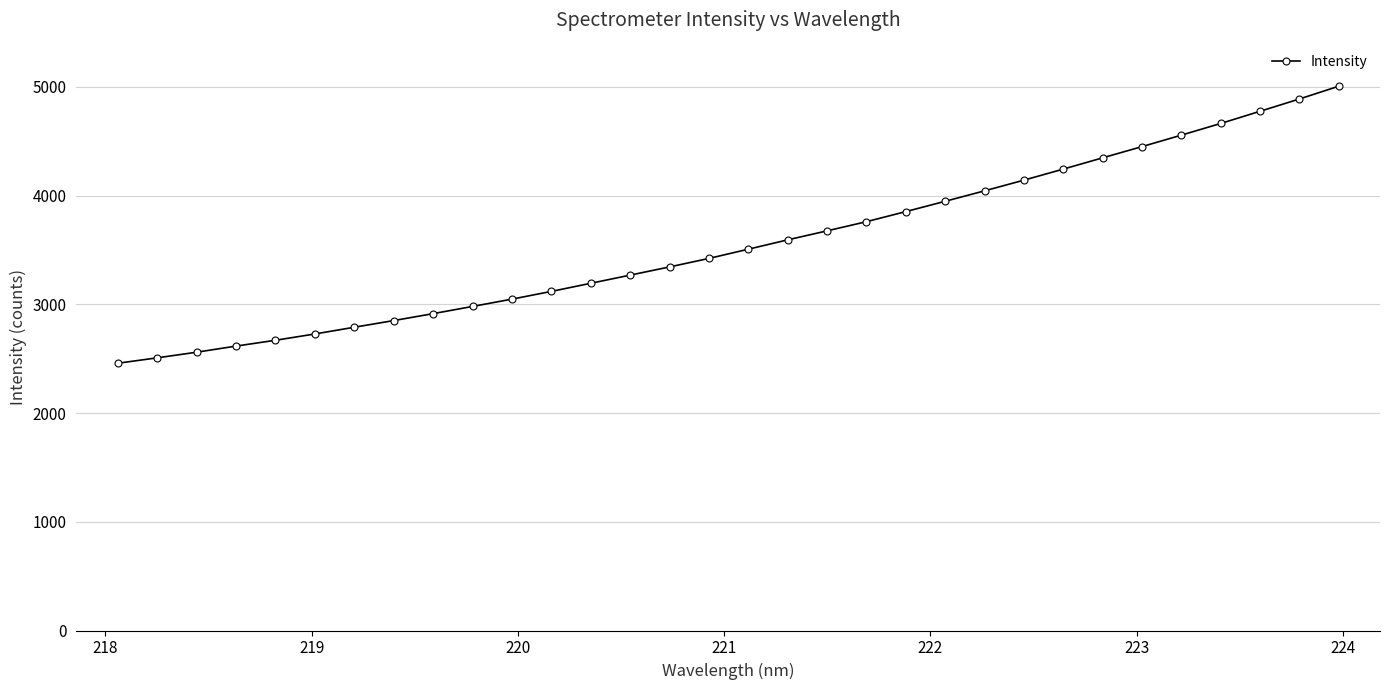

What is the value of the 21st point from the left?

3853.1